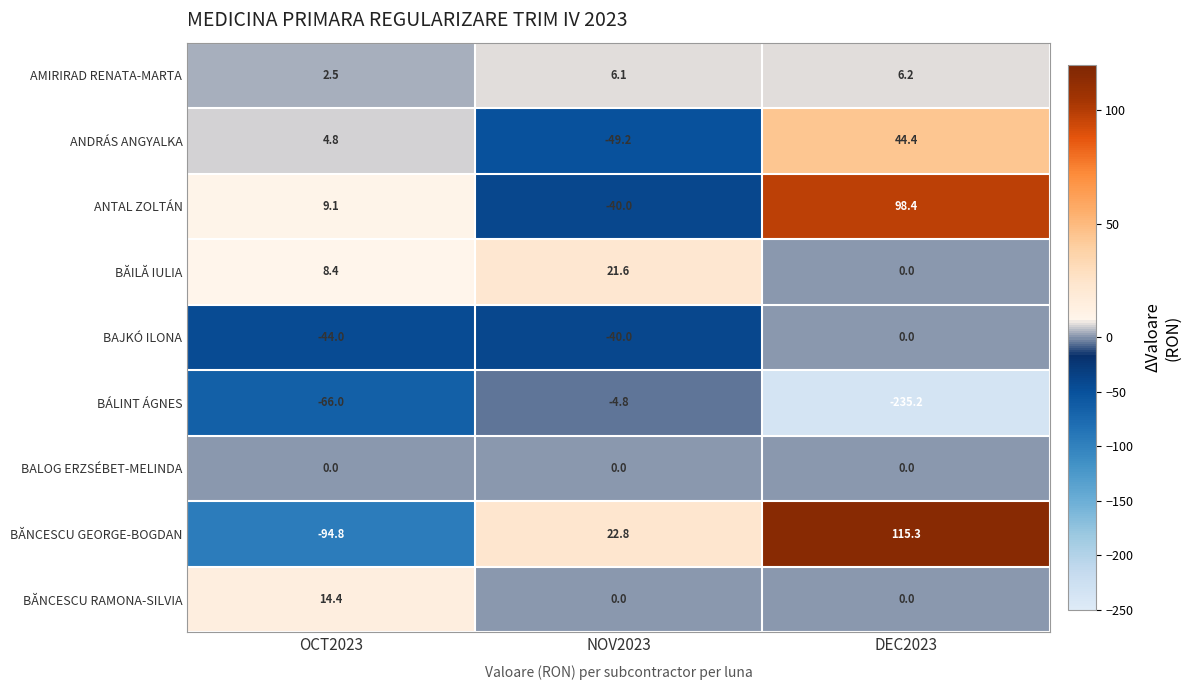

What is the smallest value displayed?

-235.2